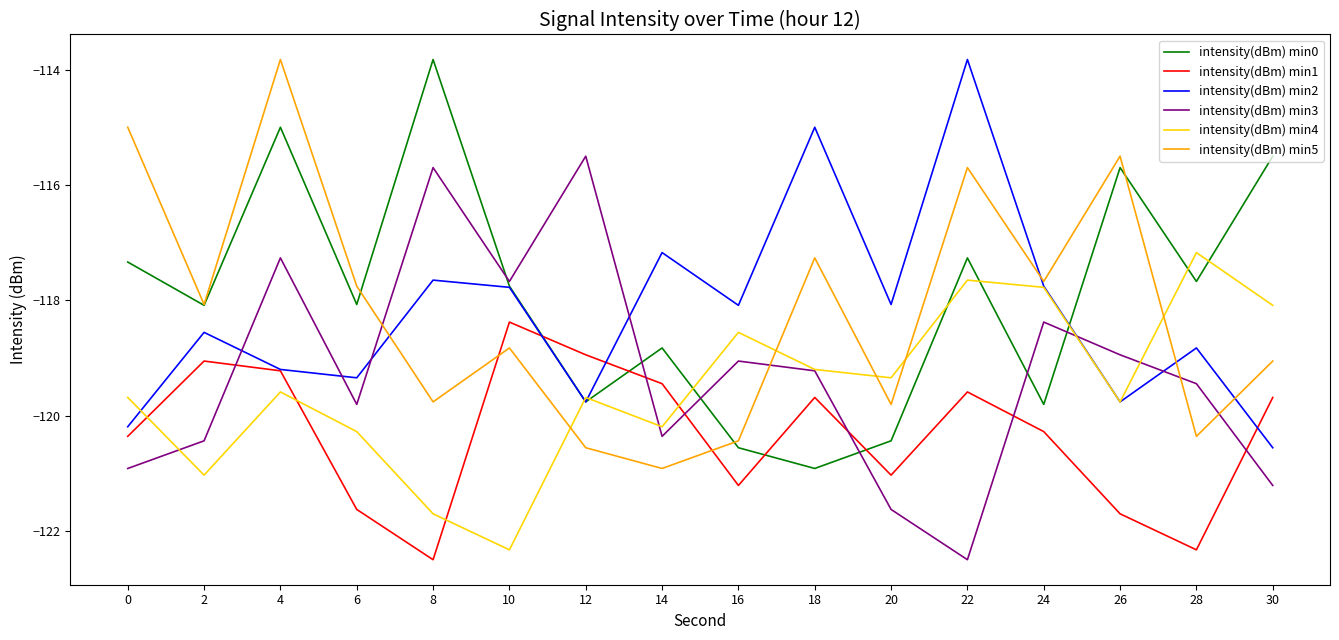

The value of intensity(dBm) min4 at 14 is -188.7. True or false?

False